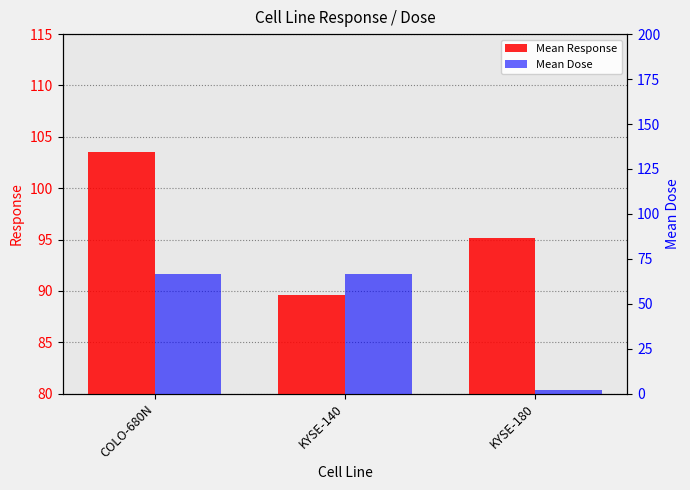

Reading left to right, extract all data points from this chart.

Mean Response: 103.5	89.7	95.1
Mean Dose: 66.4	66.4	2.1